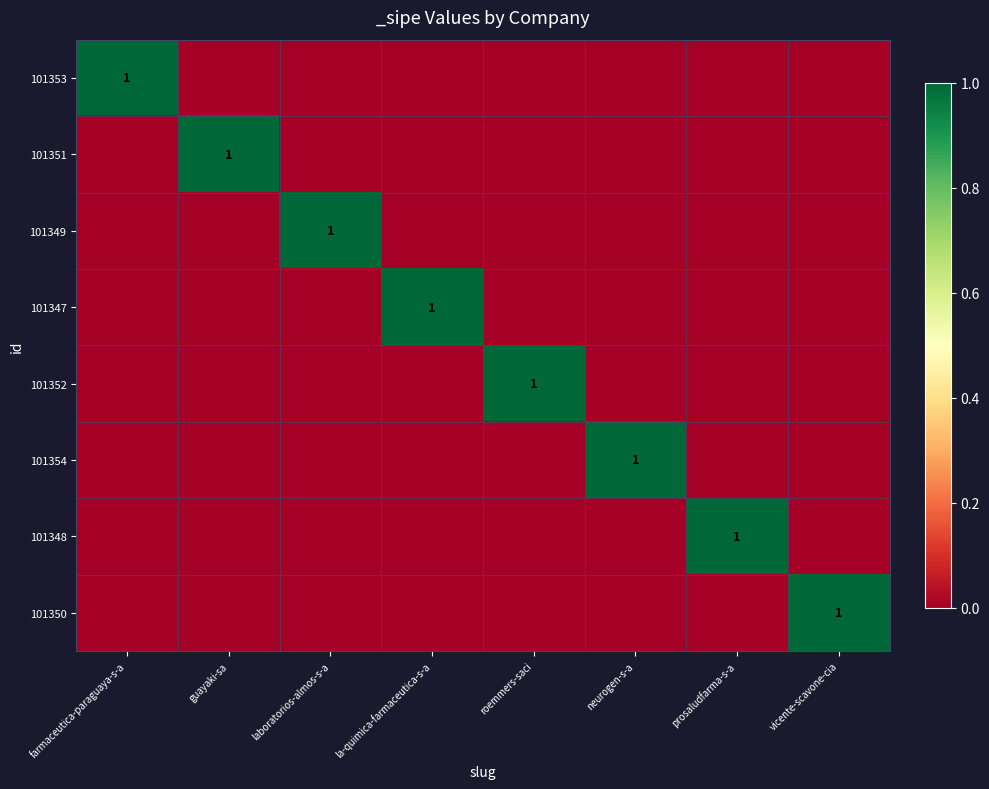

The 101353 series shows 0 at prosaludfarma-s-a. True or false?

False